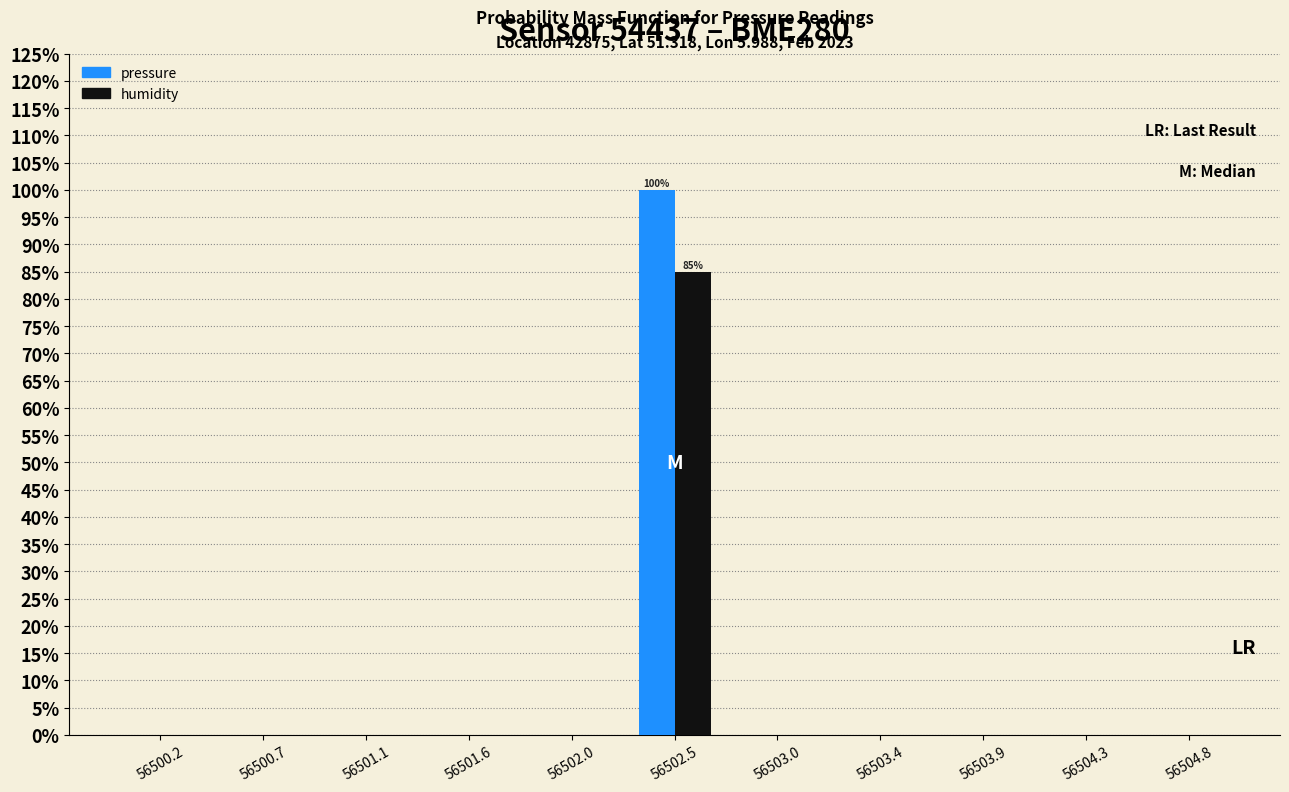

In the pressure series, which range on the x-axis has the tallest bar?

56502.25 to 56502.75